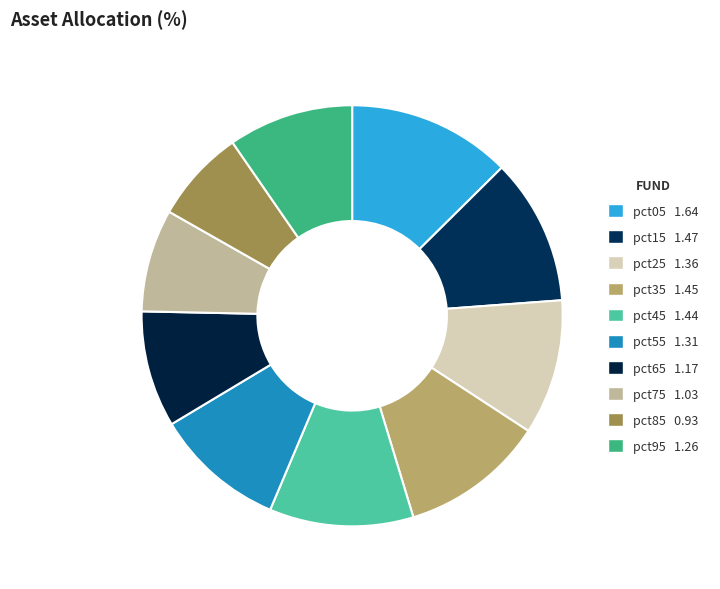

How many segments does this pie chart have?

10